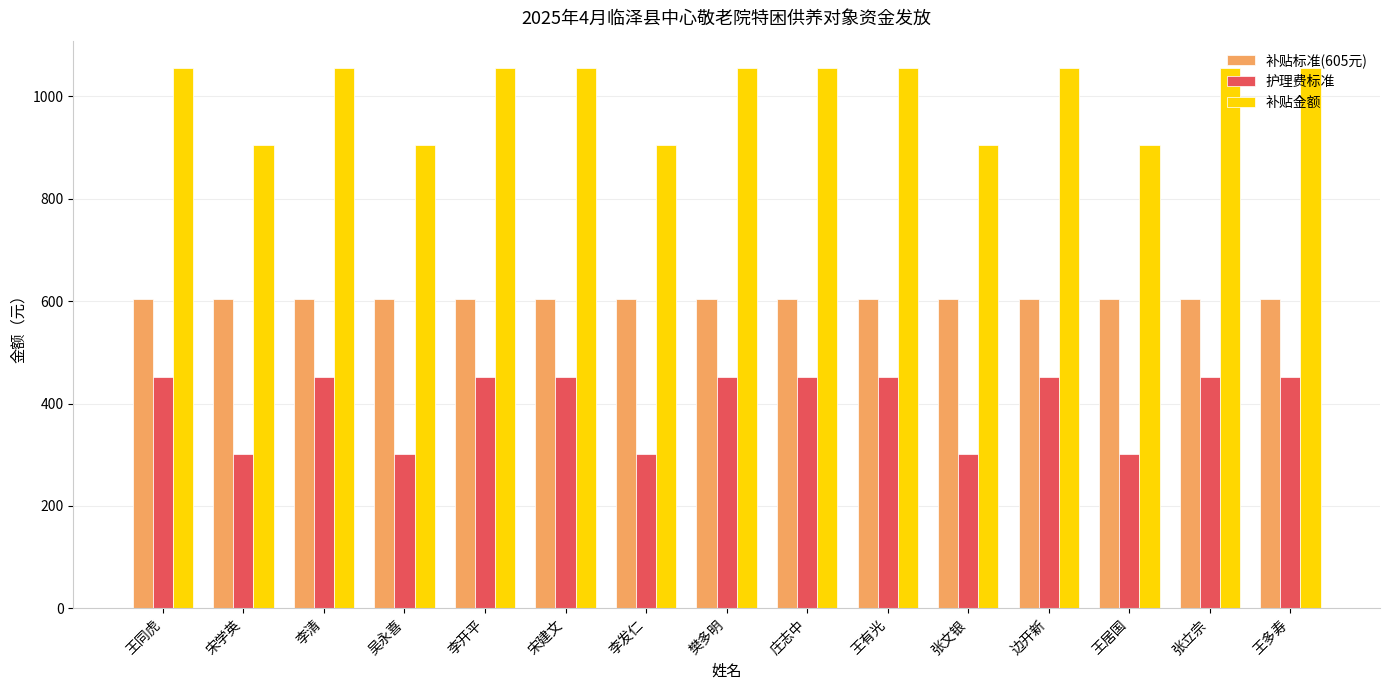

What are all the series names shown in the legend?

补贴标准(605元), 护理费标准, 补贴金额